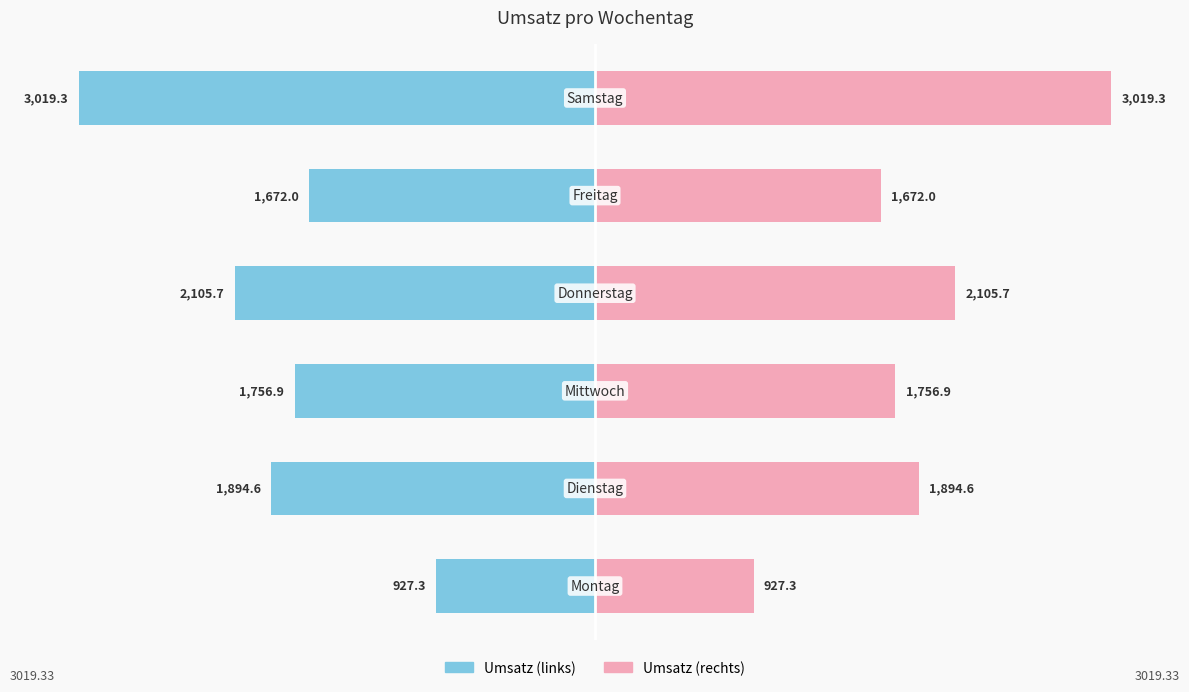

How many groups of bars are there?

6